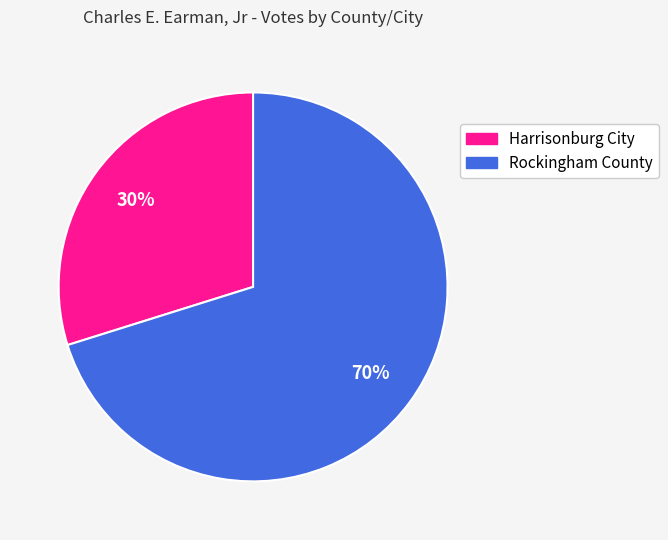

True or false: Harrisonburg City accounts for 30% of the total.

True